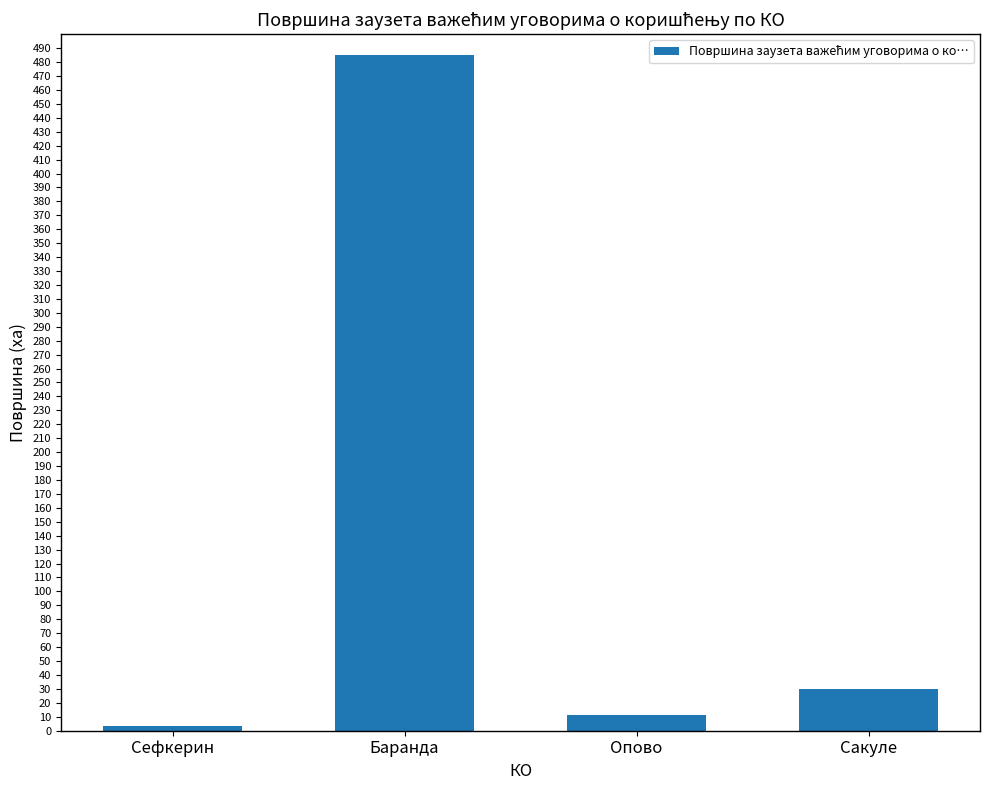

What is the value of the 1st bar from the left?

3.5